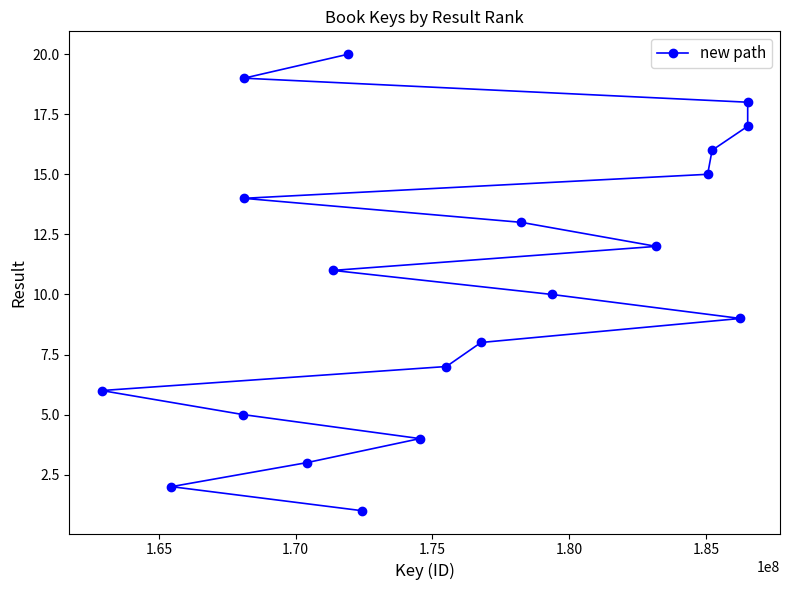

What is the greatest value displayed?

20